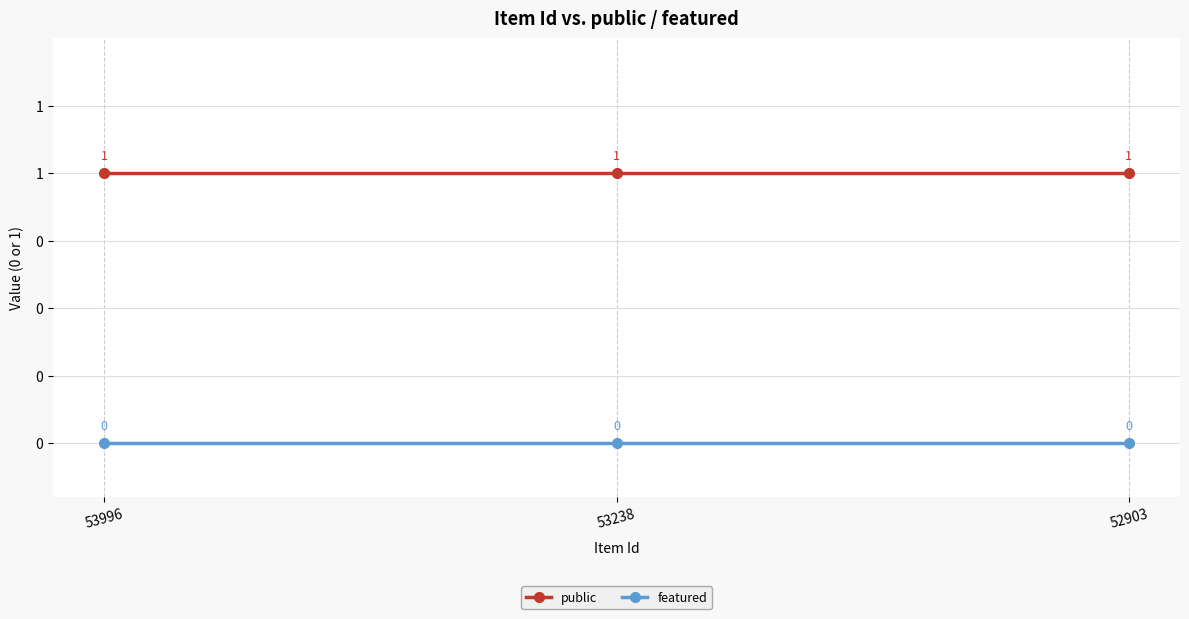

Reading right to left, list all the values displayed in this chart.

public: 1	1	1
featured: 0	0	0